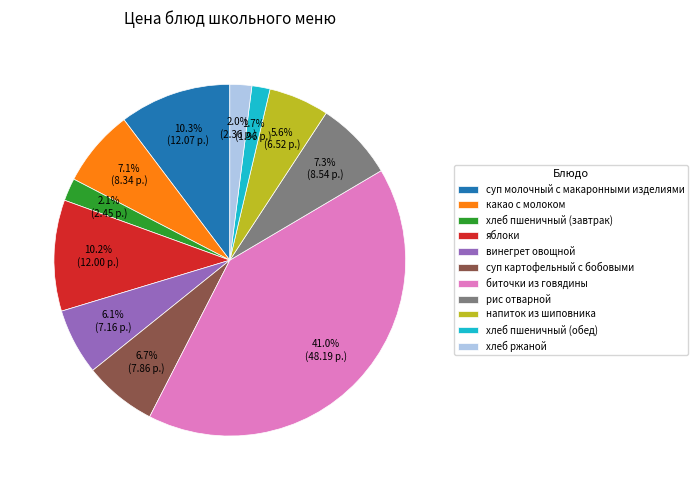

What percentage do напиток из шиповника and биточки из говядины together represent?

46.6%